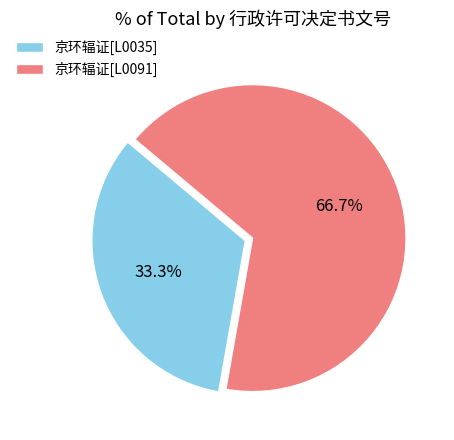

To the nearest percent, what percentage of the pie is 京环辐证[L0035]?

33%